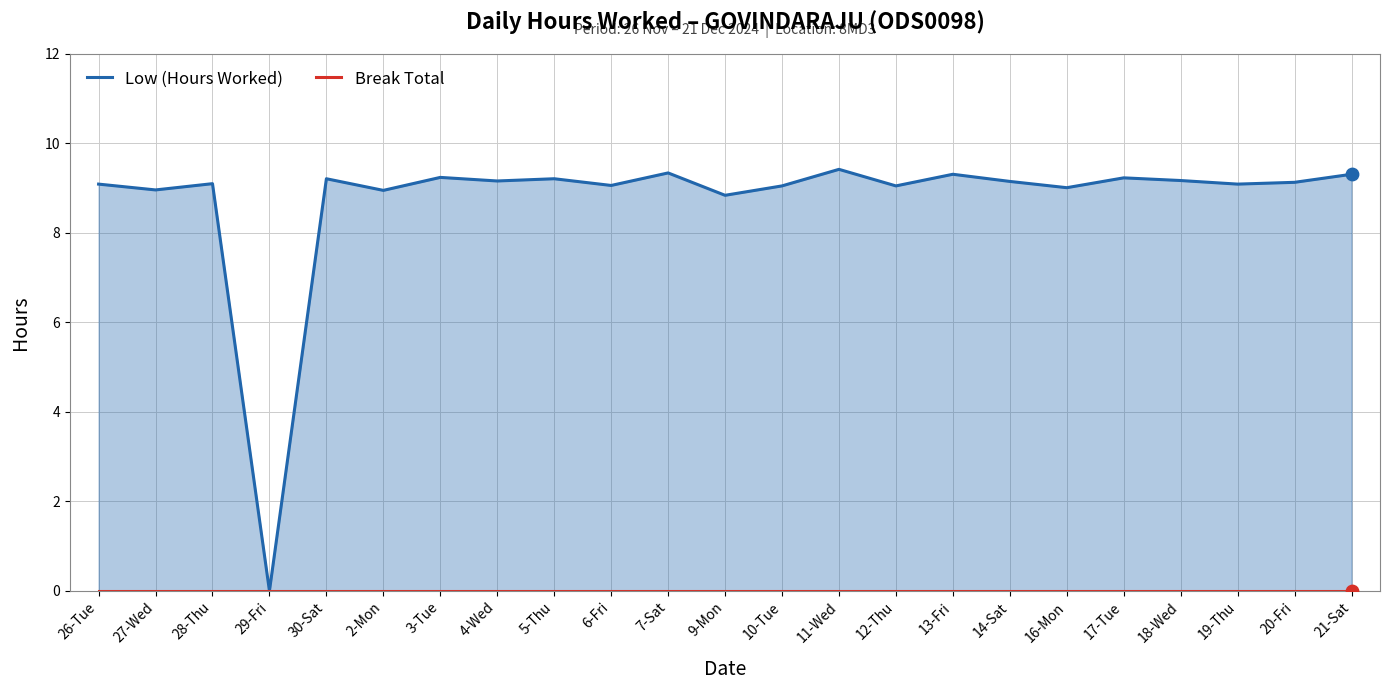

Which series has the widest spread of Y values?

Low (Hours Worked)